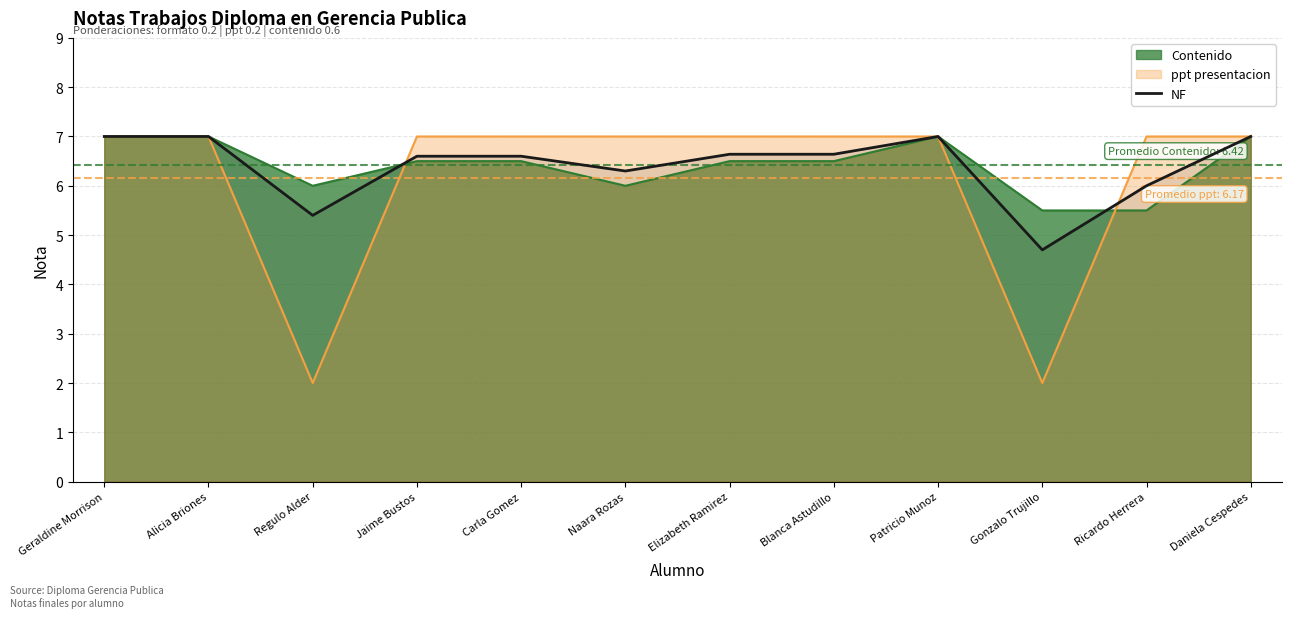

What position from the left is Gonzalo Trujillo?

10